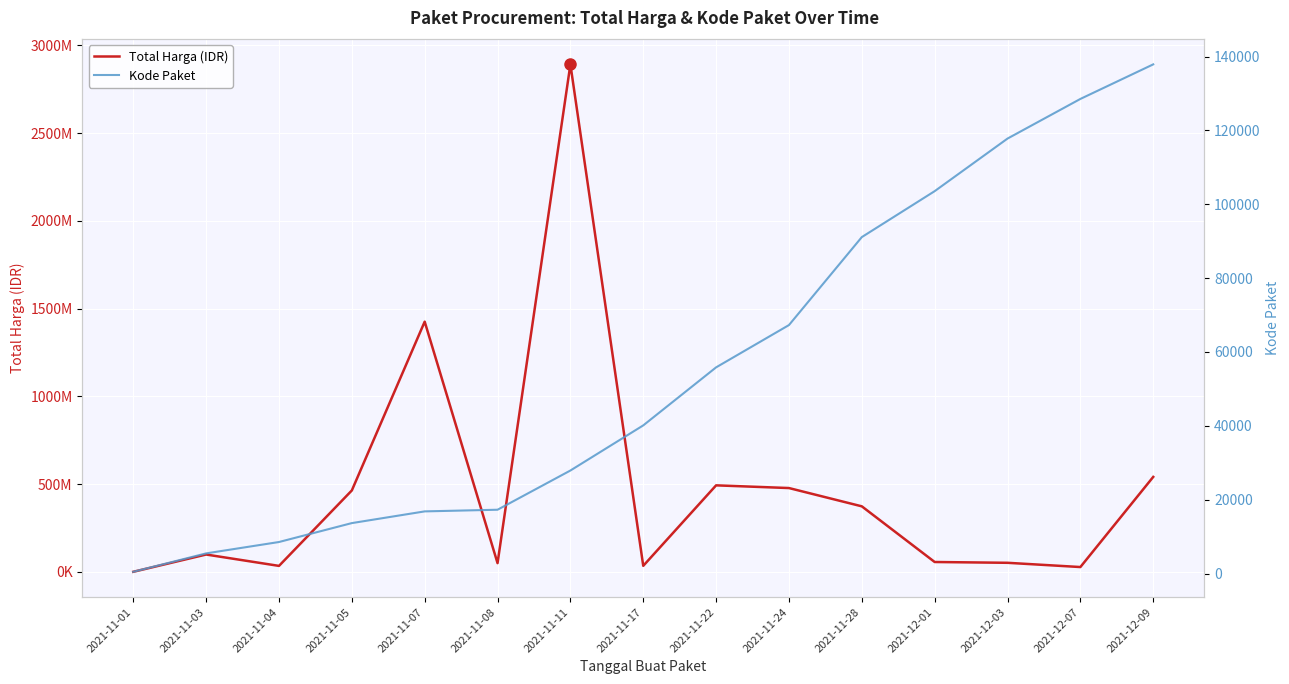

How many interior local valleys does the Total Harga (IDR) series have?

4